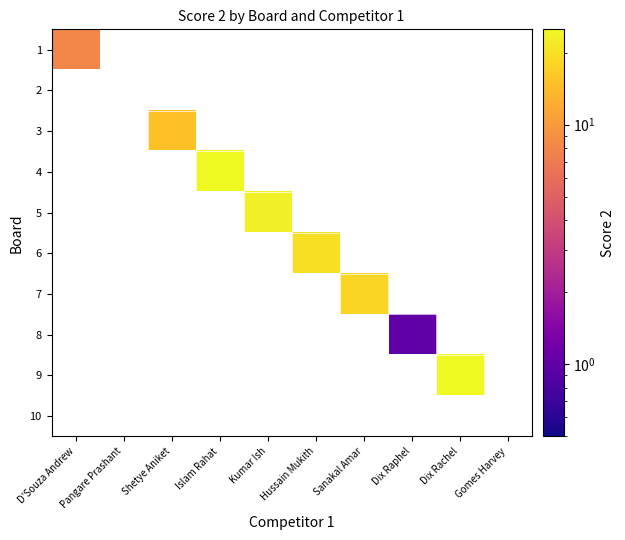

At how many categories does at least one series exceed 13?

6